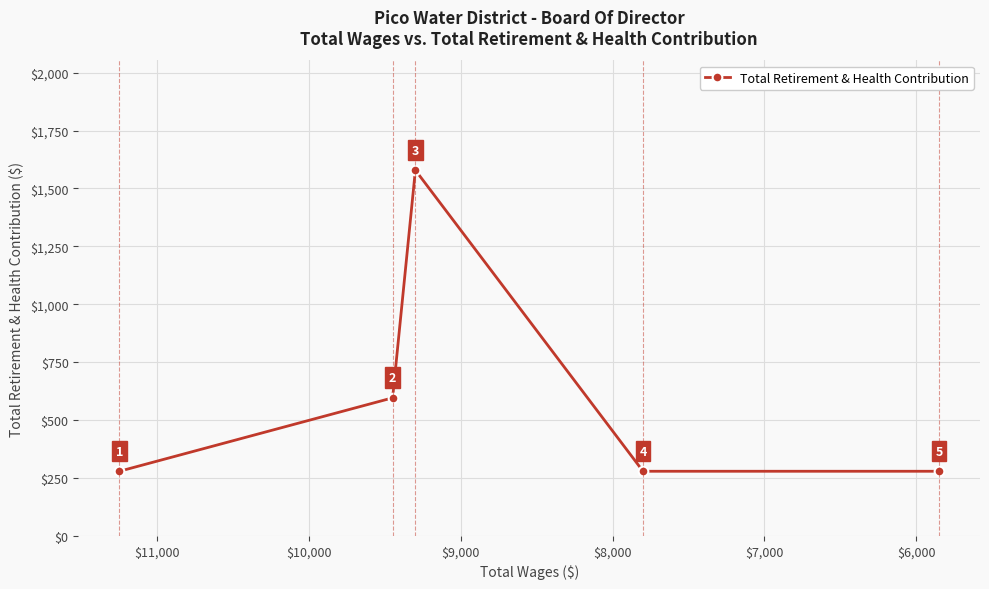

What is the difference between the maximum and second lowest values?

1300